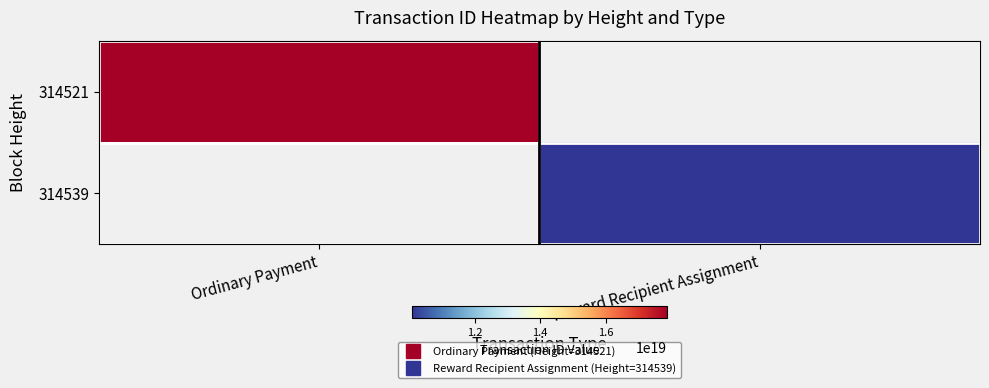

Which series has the largest range (max minus min)?

314521